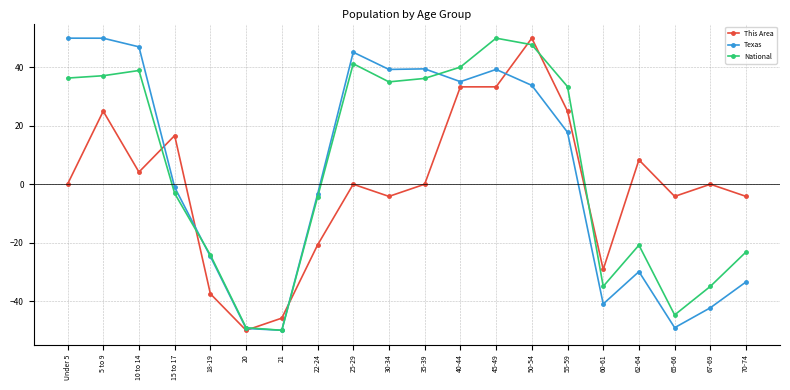

What is the value of the Texas point at the 8th from the left?

-3.5